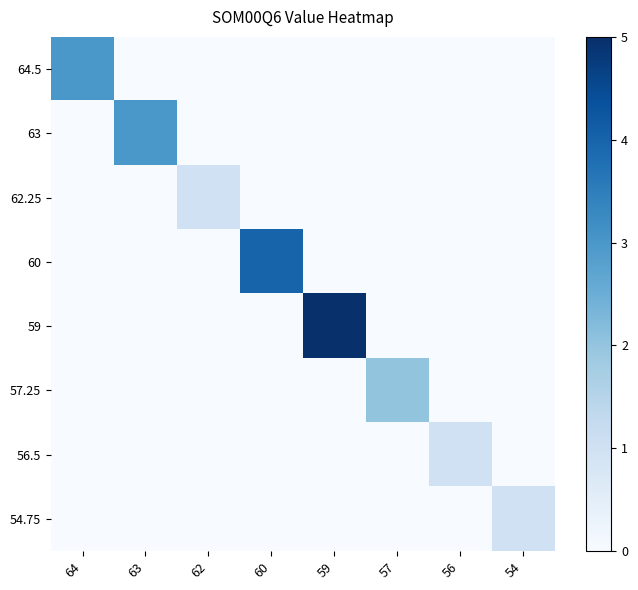

Reading left to right, list all the values displayed in this chart.

64.5: 64=3	63=0	62=0	60=0	59=0	57=0	56=0	54=0
63: 64=0	63=3	62=0	60=0	59=0	57=0	56=0	54=0
62.25: 64=0	63=0	62=1	60=0	59=0	57=0	56=0	54=0
60: 64=0	63=0	62=0	60=4	59=0	57=0	56=0	54=0
59: 64=0	63=0	62=0	60=0	59=5	57=0	56=0	54=0
57.25: 64=0	63=0	62=0	60=0	59=0	57=2	56=0	54=0
56.5: 64=0	63=0	62=0	60=0	59=0	57=0	56=1	54=0
54.75: 64=0	63=0	62=0	60=0	59=0	57=0	56=0	54=1